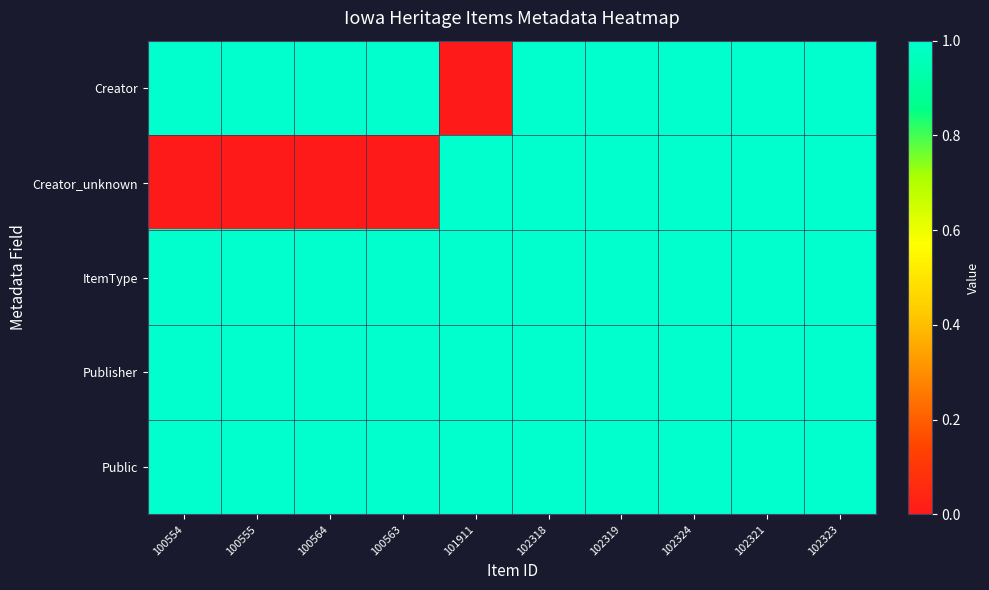

Reading left to right, extract all data points from this chart.

Creator: 100554=1	100555=1	100564=1	100563=1	101911=0	102318=1	102319=1	102324=1	102321=1	102323=1
Creator_unknown: 100554=0	100555=0	100564=0	100563=0	101911=1	102318=1	102319=1	102324=1	102321=1	102323=1
ItemType: 100554=1	100555=1	100564=1	100563=1	101911=1	102318=1	102319=1	102324=1	102321=1	102323=1
Publisher: 100554=1	100555=1	100564=1	100563=1	101911=1	102318=1	102319=1	102324=1	102321=1	102323=1
Public: 100554=1	100555=1	100564=1	100563=1	101911=1	102318=1	102319=1	102324=1	102321=1	102323=1